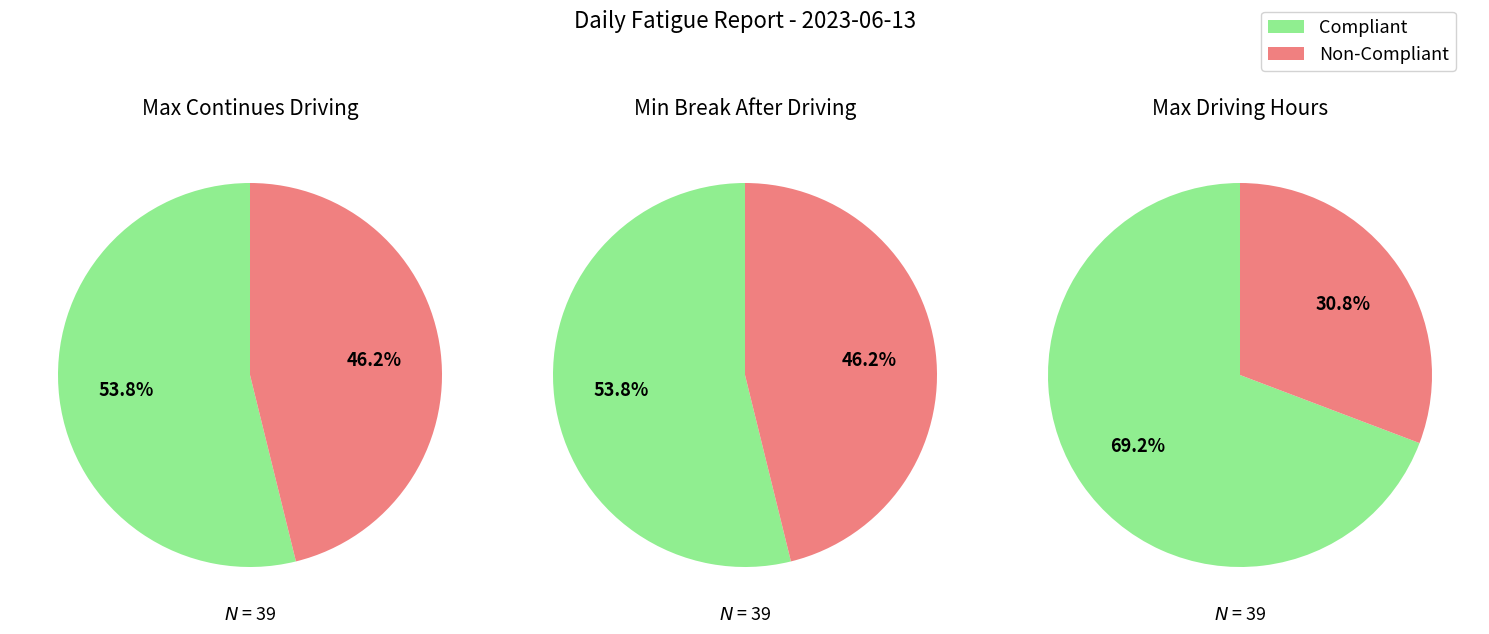

Rank the categories by non_compliant_counts value from highest to lowest.

0, 1, 2